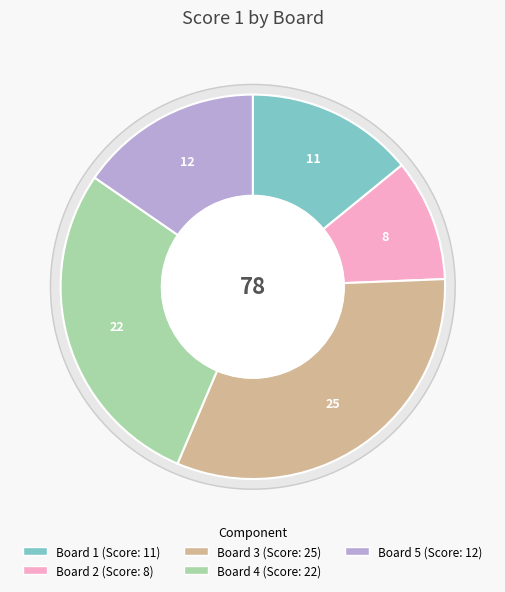

Which category has the biggest portion of the pie?

3